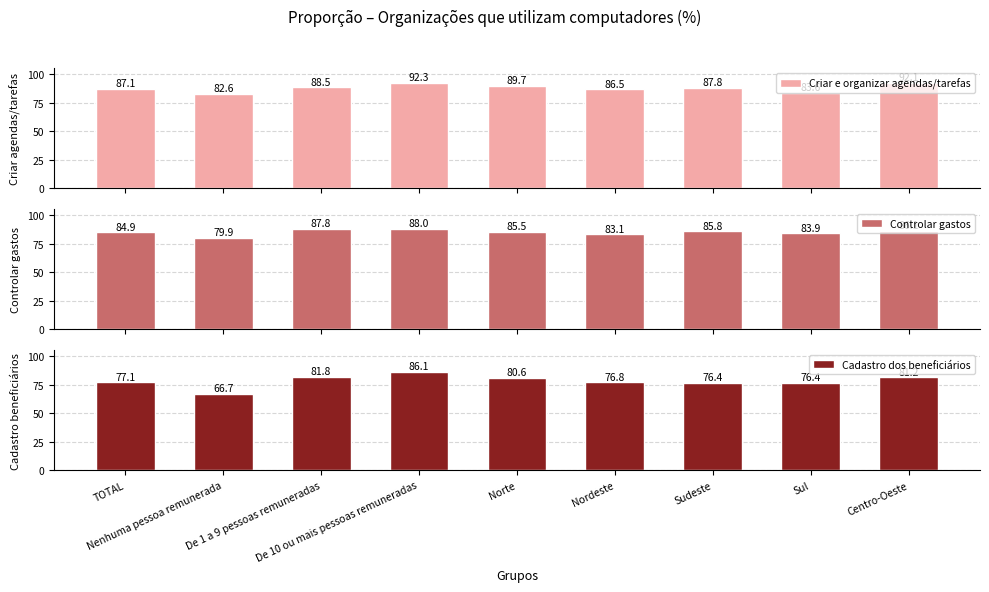

What position from the left is Sul?

8